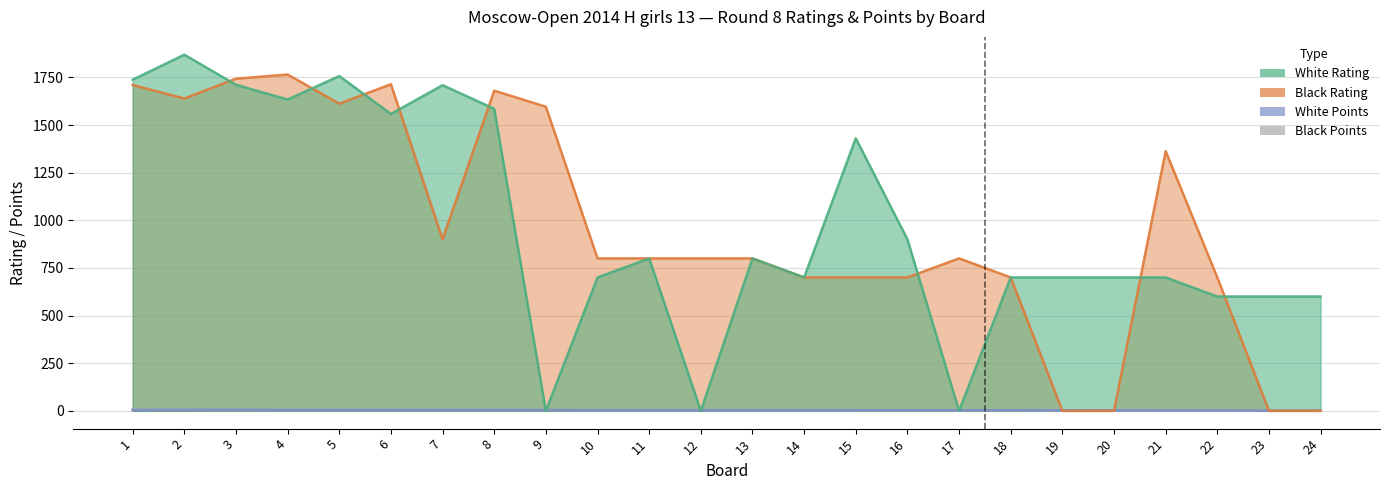

Reading left to right, list all the values displayed in this chart.

White Rating: 1=1738.0	2=1869.0	3=1711.0	4=1634.0	5=1757.0	6=1558.0	7=1709.0	8=1585.0	9=0.0	10=700.0	11=800.0	12=0.0	13=800.0	14=700.0	15=1430.0	16=900.0	17=0.0	18=700.0	19=700.0	20=700.0	21=700.0	22=600.0	23=600.0	24=600.0
Black Rating: 1=1710.0	2=1639.0	3=1743.0	4=1765.0	5=1612.0	6=1714.0	7=900.0	8=1680.0	9=1596.0	10=800.0	11=800.0	12=800.0	13=800.0	14=700.0	15=700.0	16=700.0	17=800.0	18=700.0	19=0.0	20=0.0	21=1363.0	22=700.0	23=0.0	24=0.0
White Points: 1=4.5	2=5.5	3=5.5	4=4.5	5=4.5	6=4.5	7=4.5	8=4.5	9=4.0	10=3.5	11=3.5	12=3.5	13=3.5	14=3.0	15=3.0	16=3.0	17=3.0	18=3.0	19=3.0	20=2.5	21=2.0	22=2.0	23=1.0	24=1.5
Black Points: 1=6.5	2=5.5	3=4.5	4=4.5	5=4.5	6=4.5	7=4.5	8=4.5	9=4.0	10=3.5	11=3.5	12=3.5	13=3.5	14=3.5	15=3.0	16=3.0	17=3.0	18=3.0	19=2.5	20=2.5	21=2.5	22=2.0	23=1.0	24=0.0